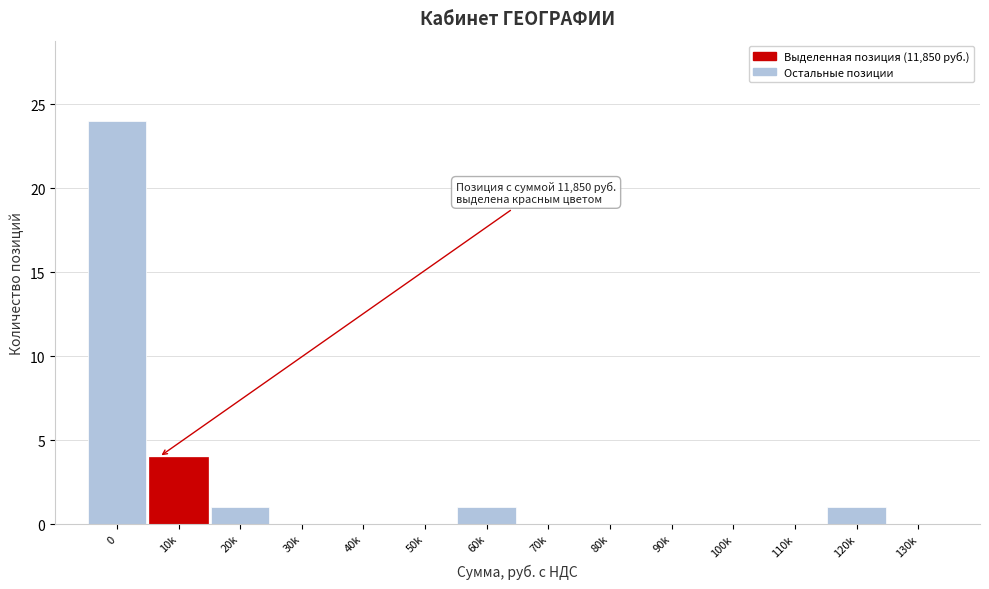

Reading left to right, what are all the values shown in this chart?

0=24	10k=4	20k=1	30k=0	40k=0	50k=0	60k=1	70k=0	80k=0	90k=0	100k=0	110k=0	120k=1	130k=0